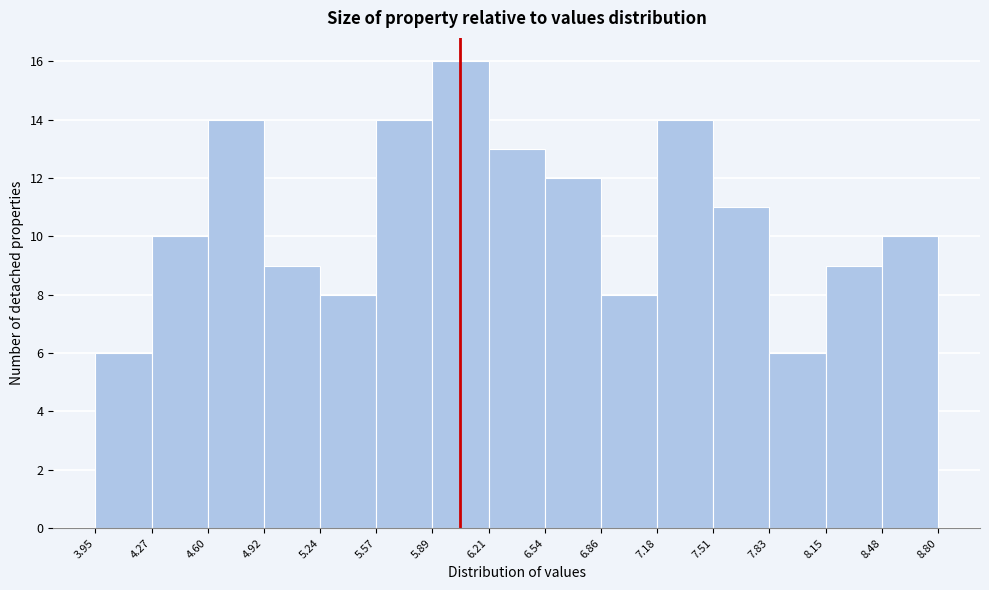

Over which range of the x-axis is the bar tallest?

5.89 to 6.21